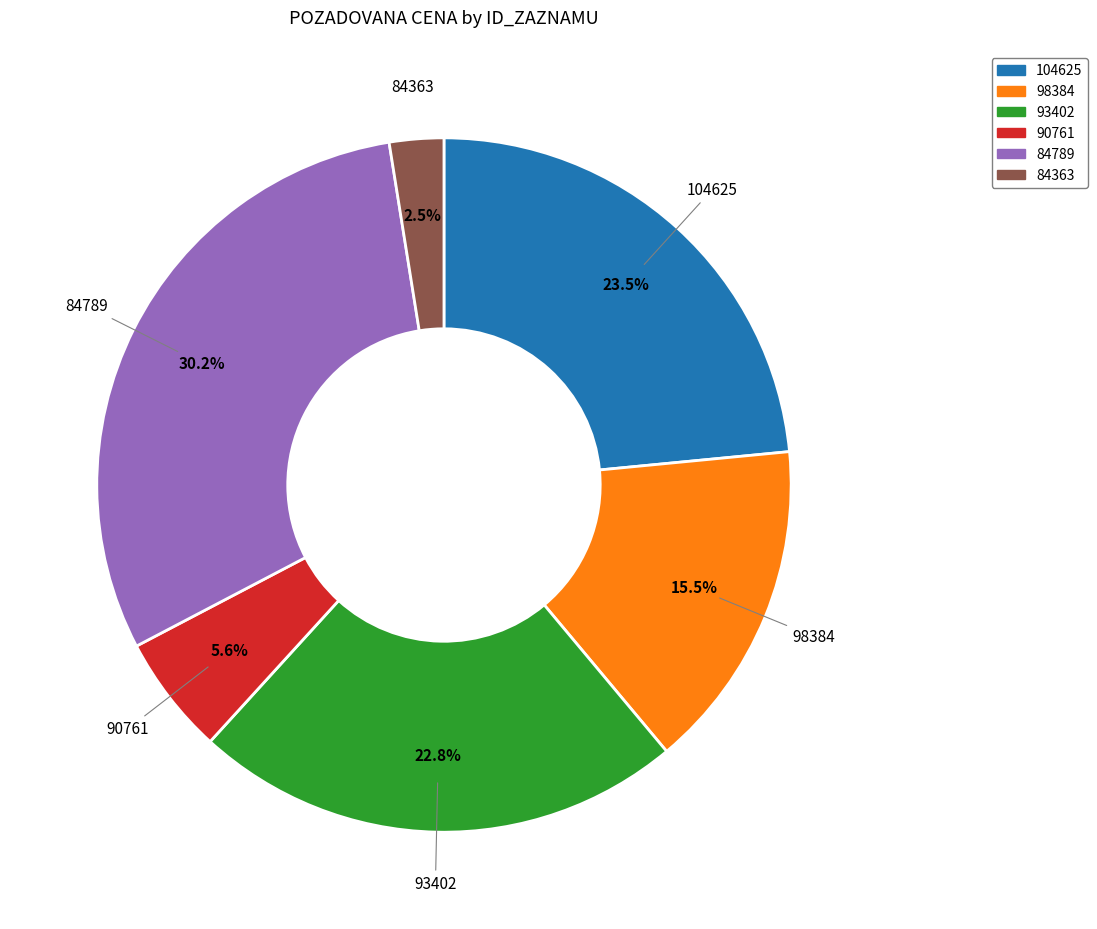

Combined, do 93402 and 84363 account for over 50%?

No